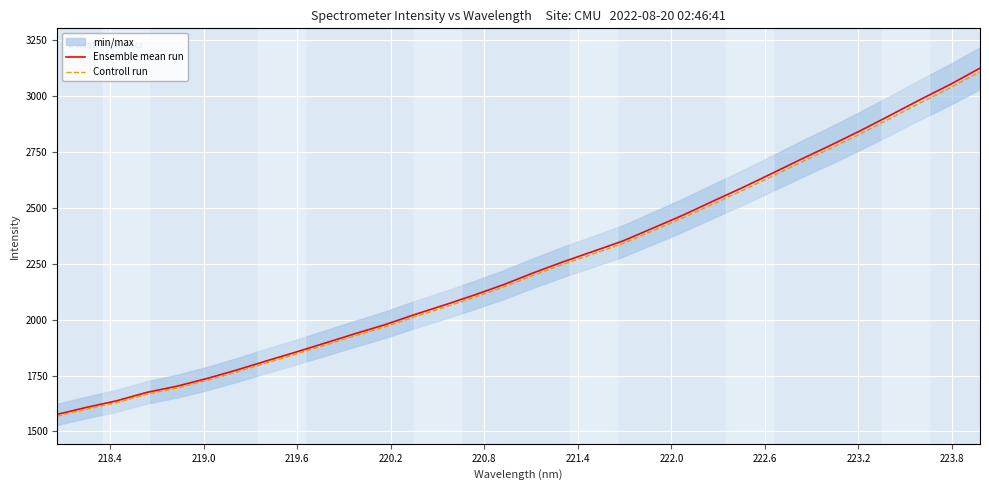

What is the lowest value of the Controll run series?

1568.8